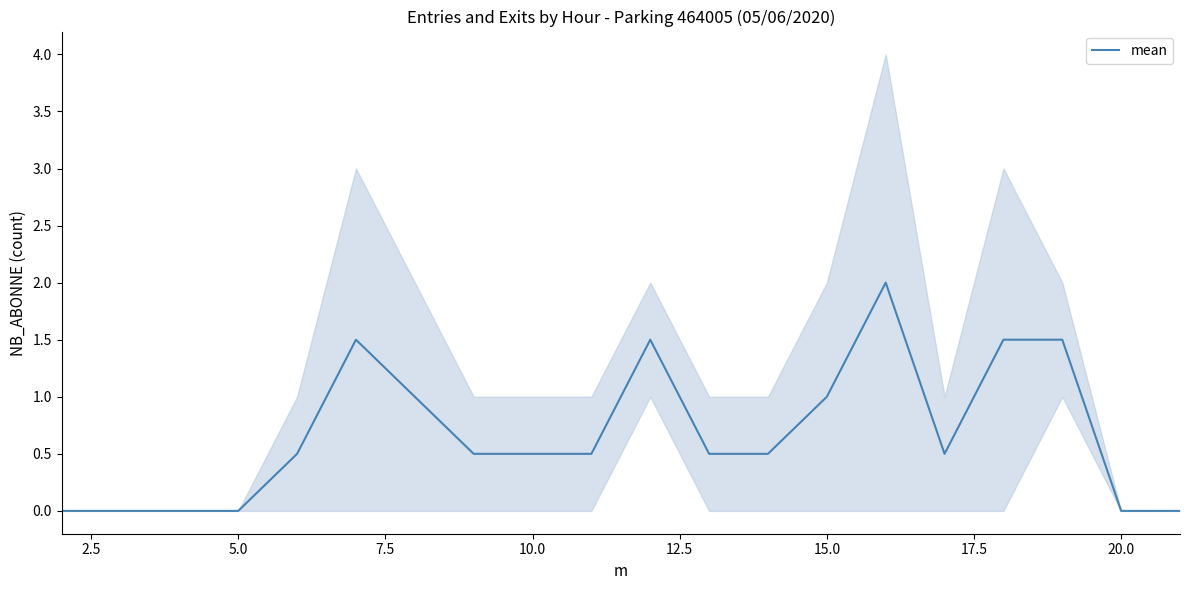

Is it true that mean equals 0.7 at 5.0?

False